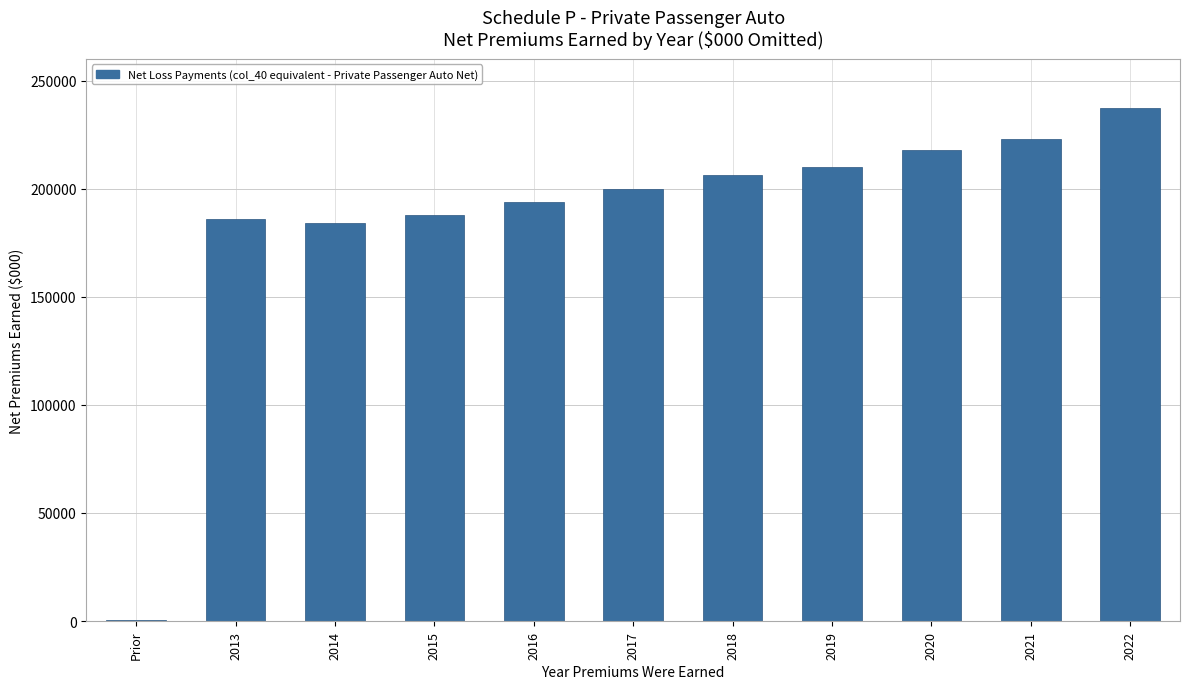

Reading left to right, list all the values displayed in this chart.

Prior=700	2013=186100	2014=184000	2015=187600	2016=193700	2017=199900	2018=206500	2019=209800	2020=218000	2021=223100	2022=237300